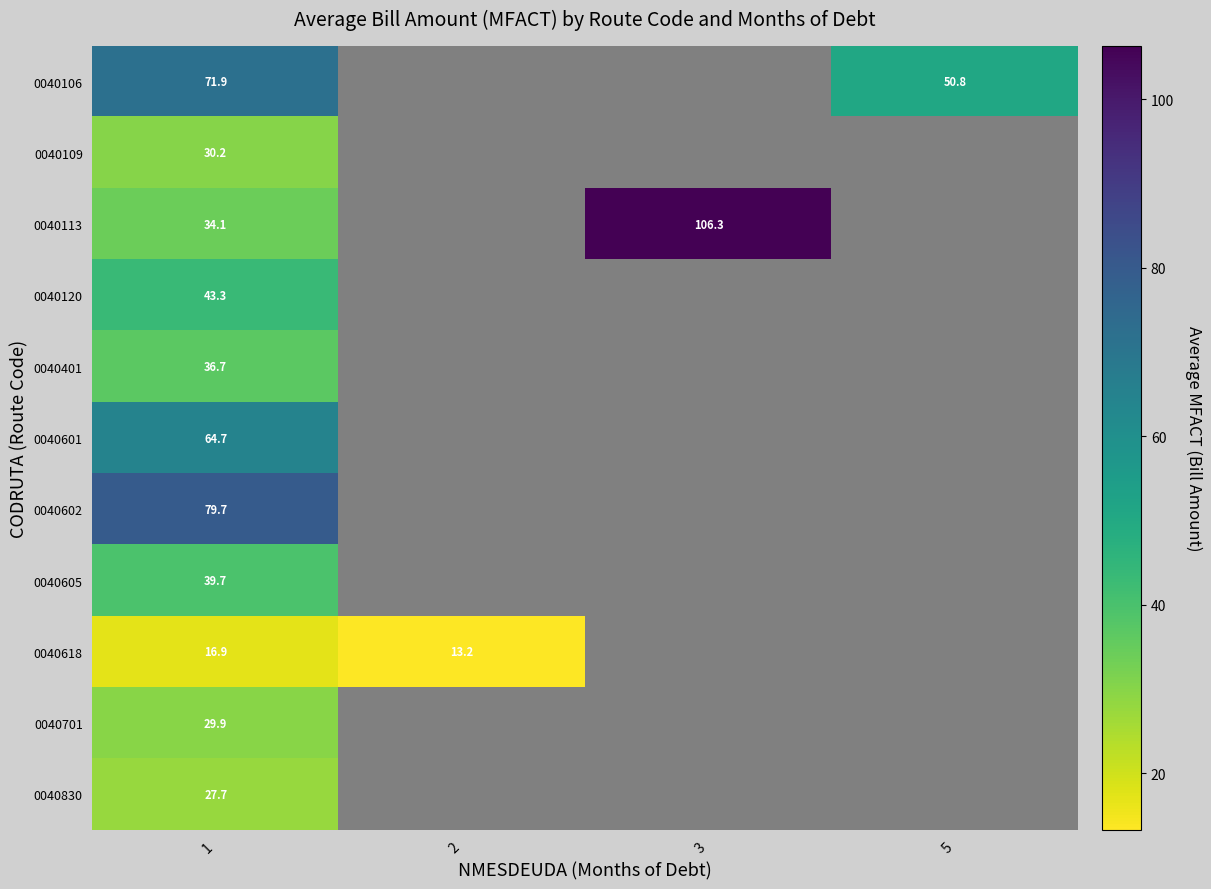

Rank the categories by 0040618 value from highest to lowest.

1, 2, 3, 5